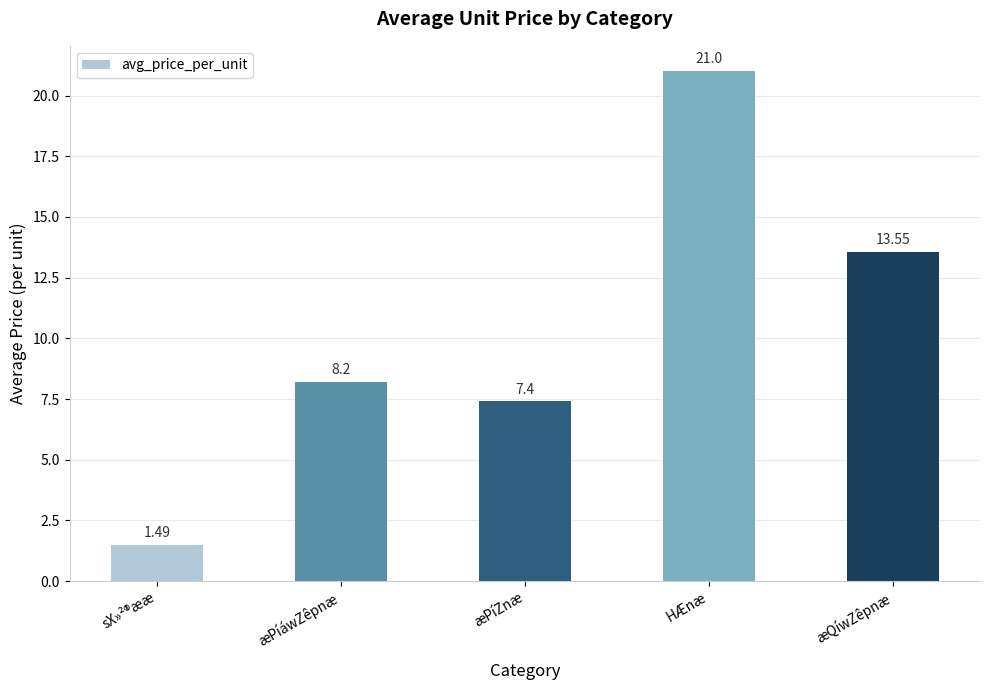

The chart shows a value of 7.4 at æPíZnæ. True or false?

True